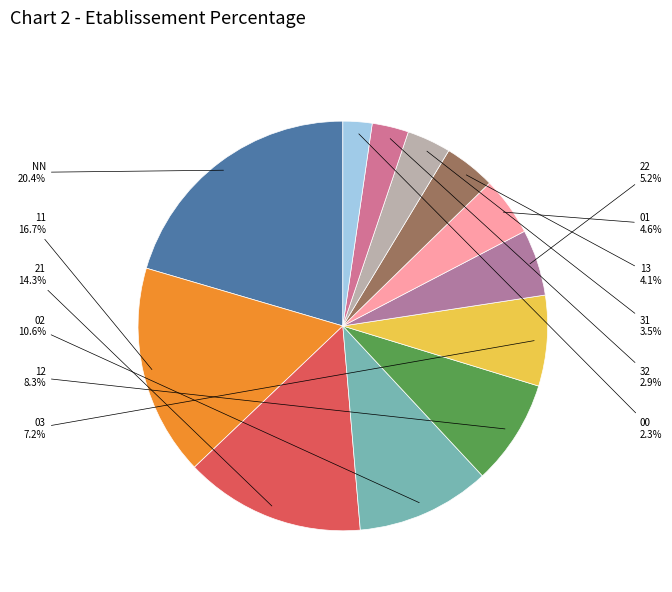

Count the number of slices in the pie.

12